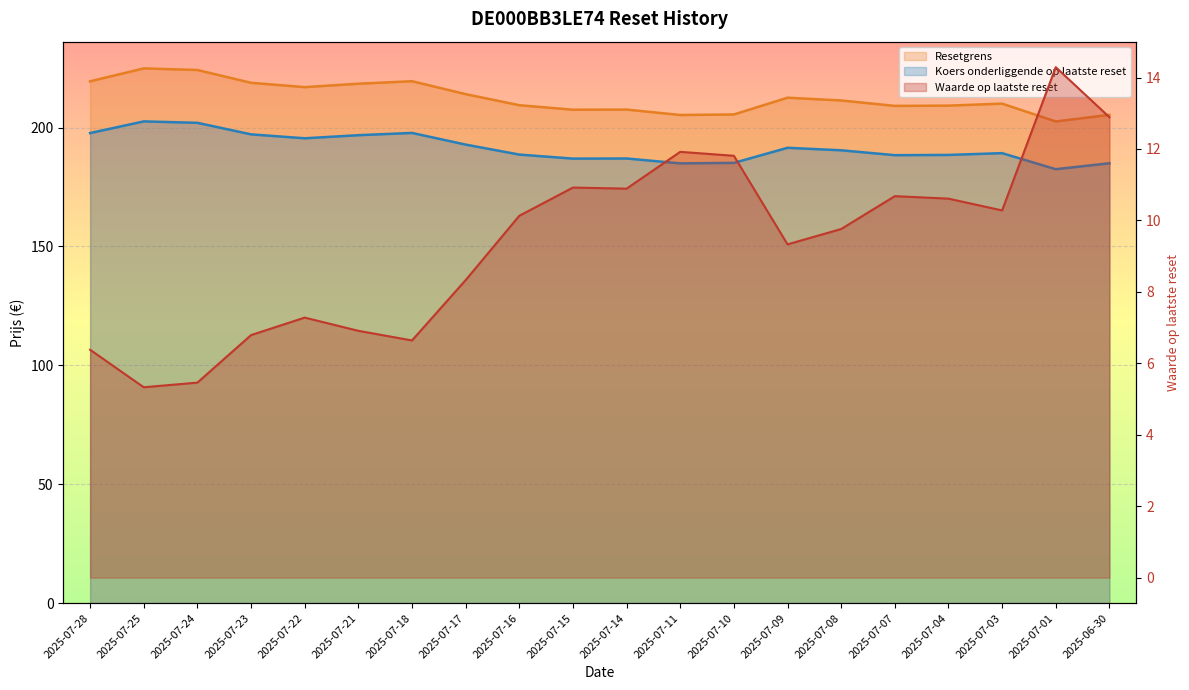

Which series has the largest total across all categories?

Resetgrens